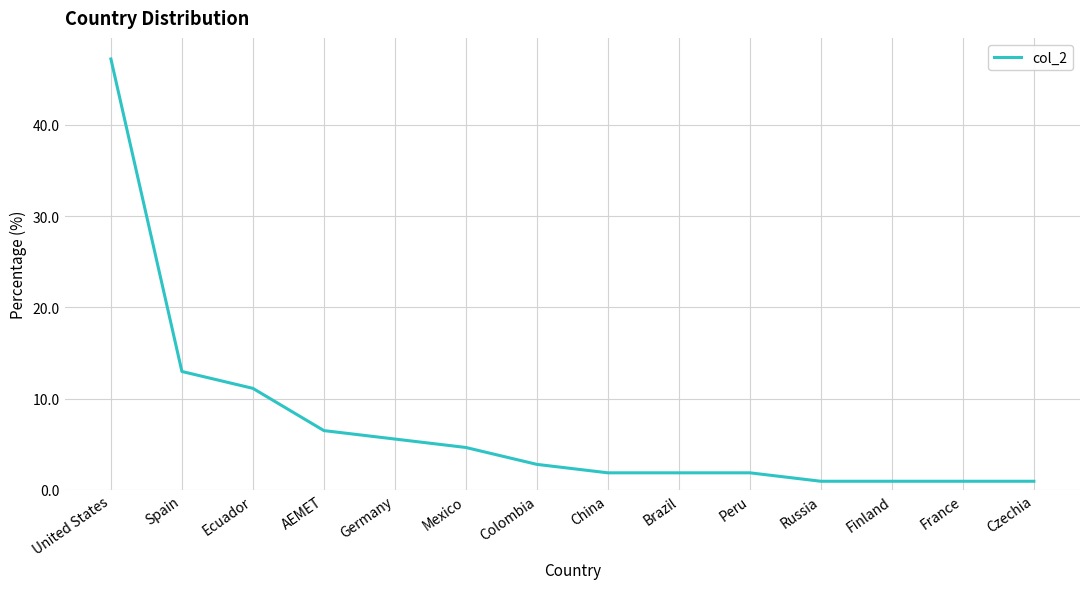

What is the greatest value displayed?

47.2